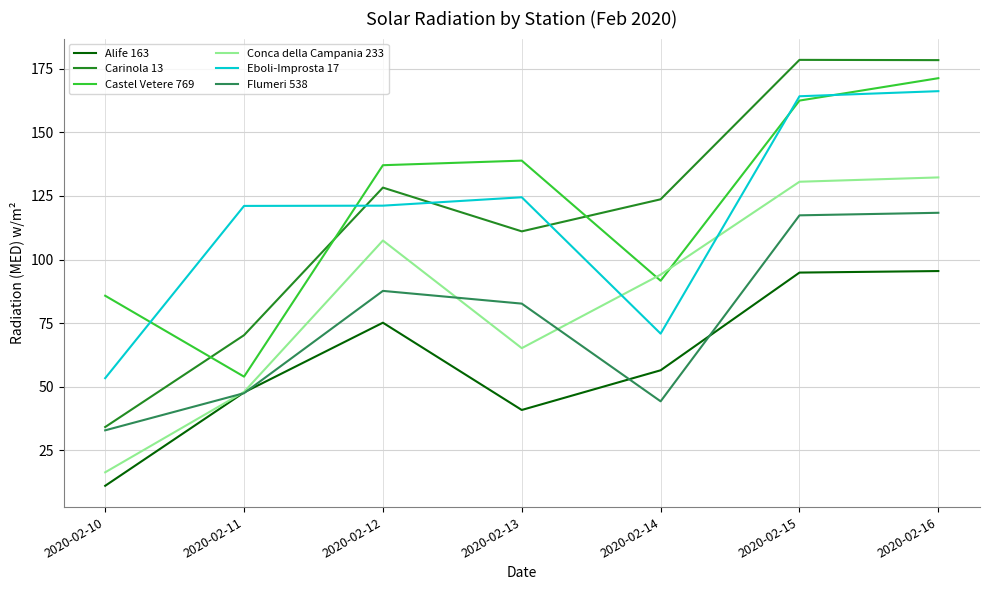

What is the difference between the Castel Vetere 769 values at 2020-02-16 and 2020-02-10?

85.5